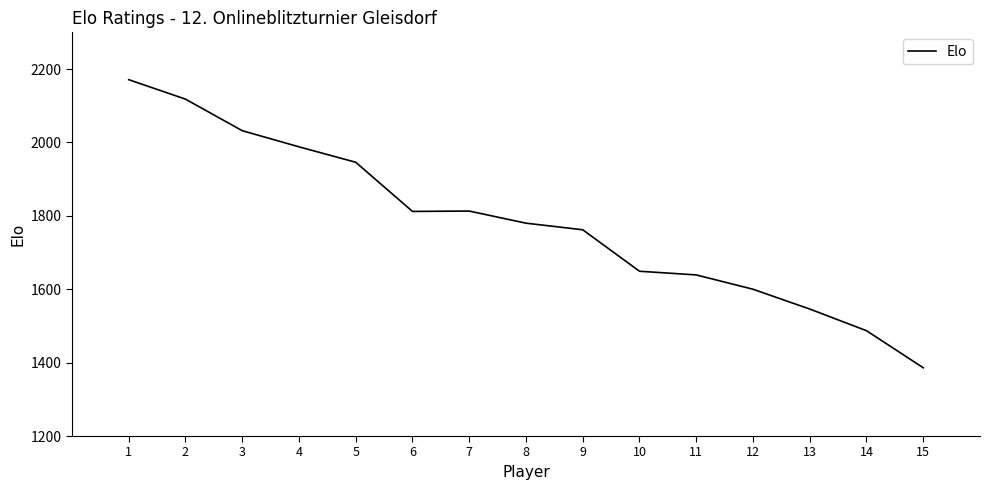

What is the ratio of the value at 1 to the value at 11?

1.3